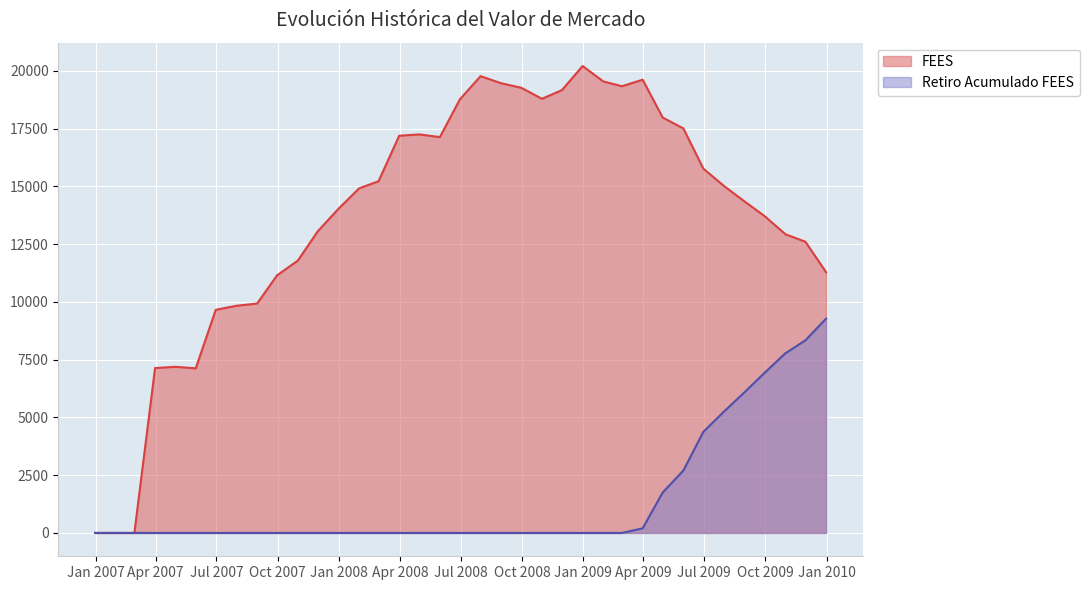

True or false: FEES and Retiro Acumulado FEES intersect in this chart.

False